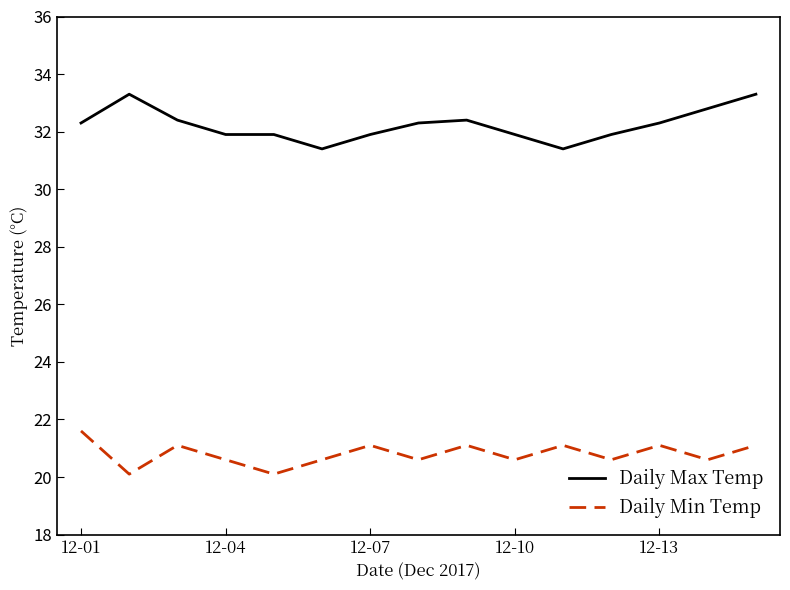

Which series has the largest range (max minus min)?

Daily Max Temp